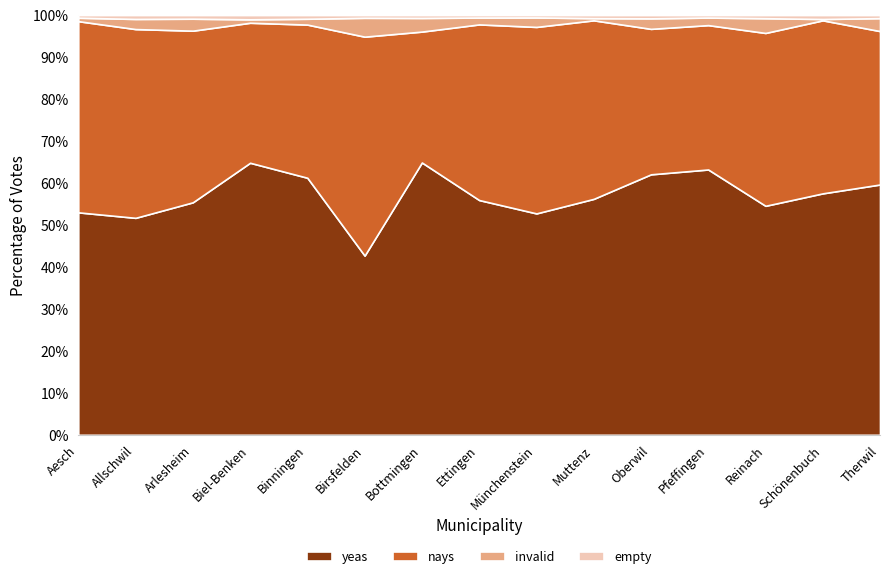

What is the minimum value for yeas?

42.7